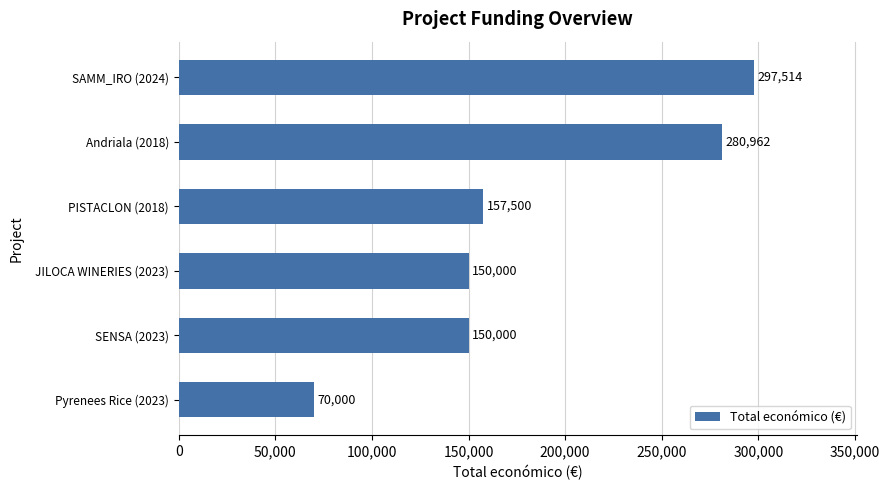

What is the difference between the values at PISTACLON (2018) and Andriala (2018)?

123462